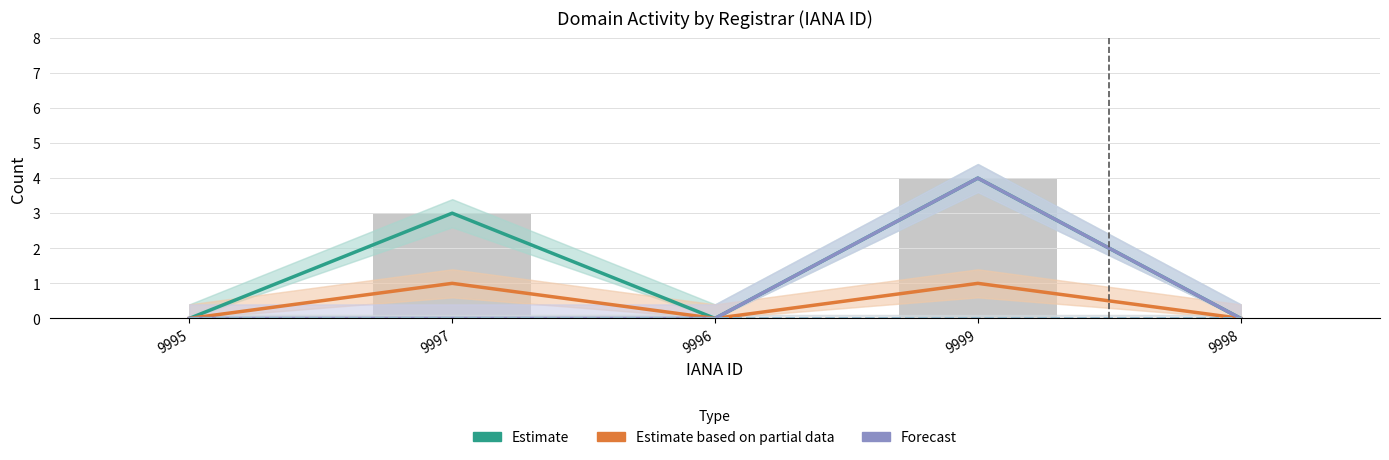

What is the difference between the highest and lowest values at 9999?

4